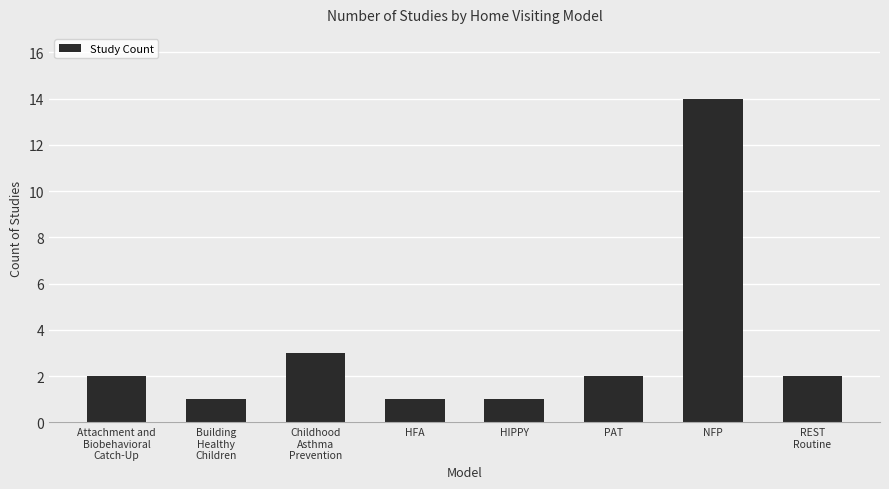

What is the minimum value shown in the chart?

1